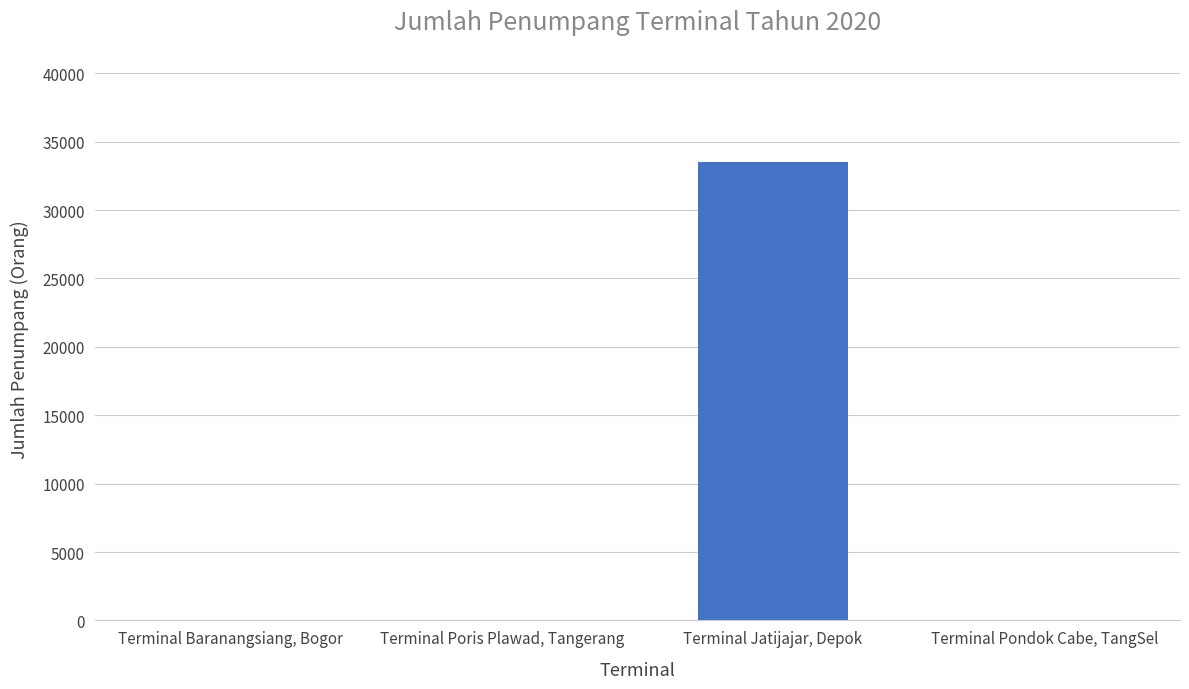

Which has a higher value, Terminal Jatijajar, Depok or Terminal Poris Plawad, Tangerang?

Terminal Jatijajar, Depok